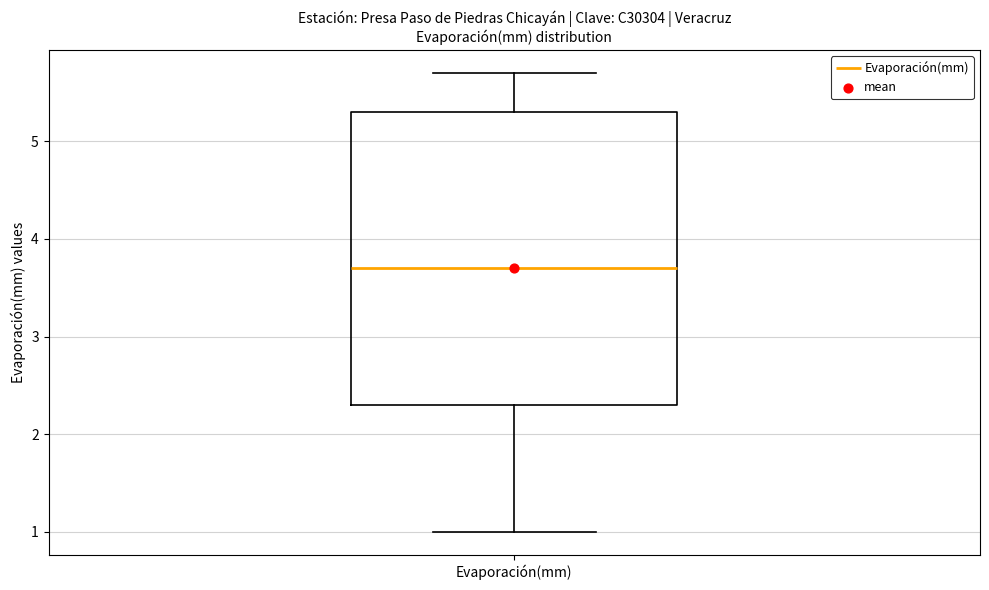

Where does the upper whisker of the box for Evaporación(mm) end on the y-axis? The values are not printed on the chart, so give them approximately, as read against the axis.

5.7